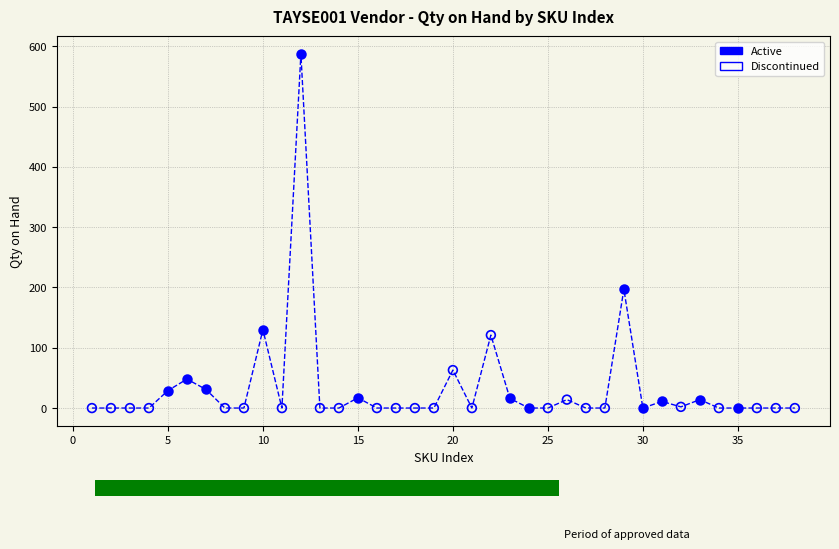

Which series has the widest spread of Y values?

Active